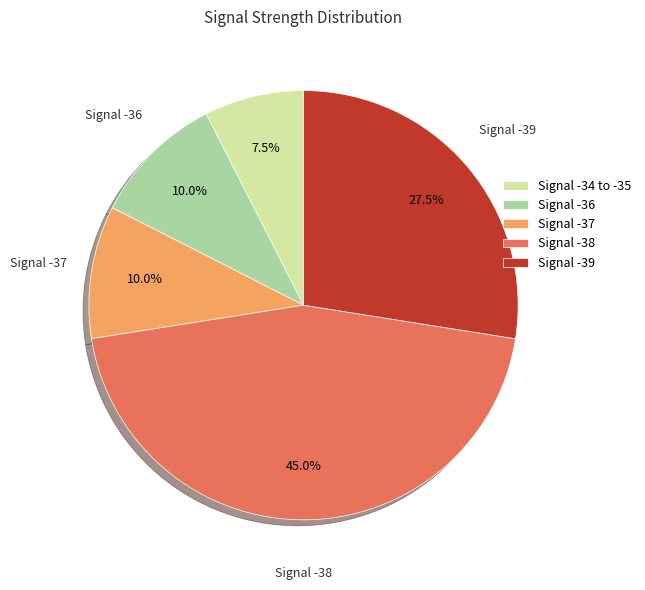

Is there a majority slice in this chart?

No